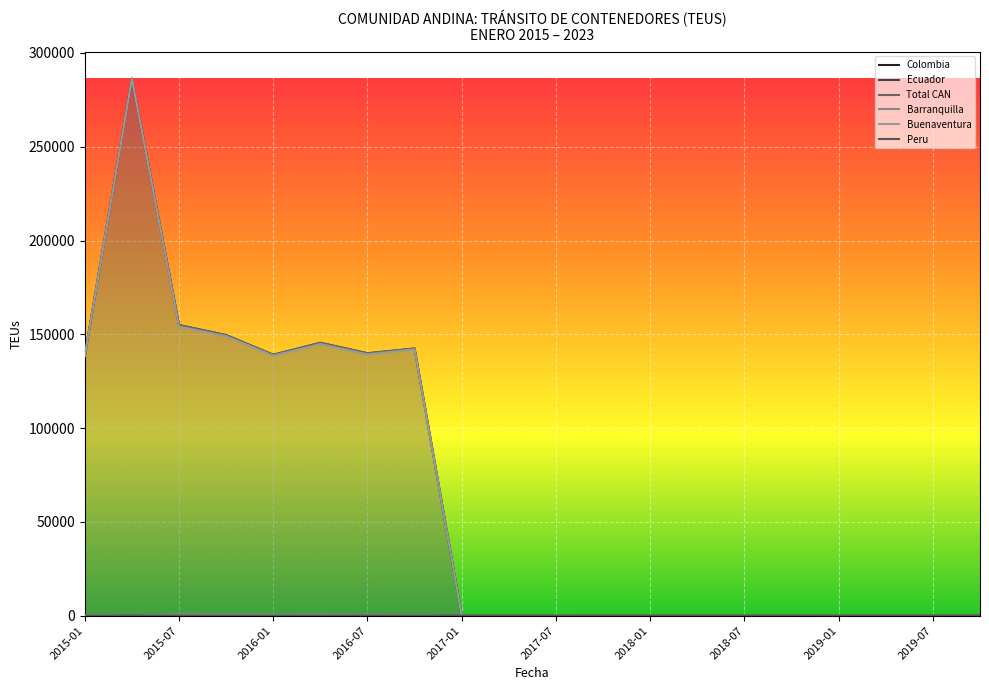

How many lines are shown in the chart?

6